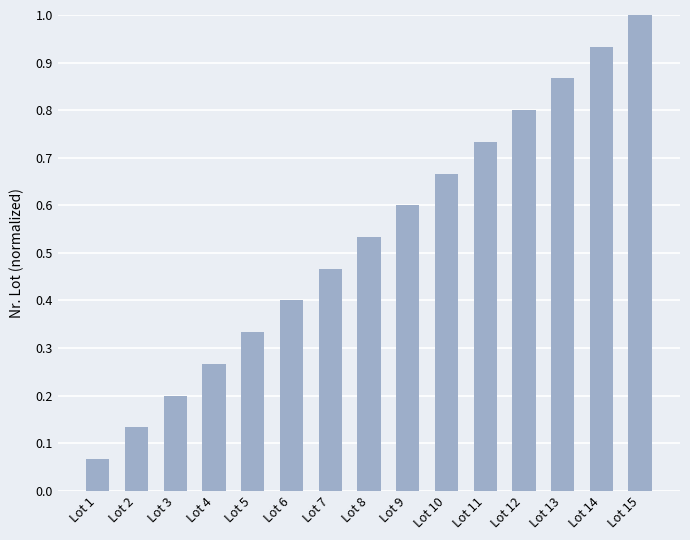

What is the value of the 15th bar from the left?

1.0